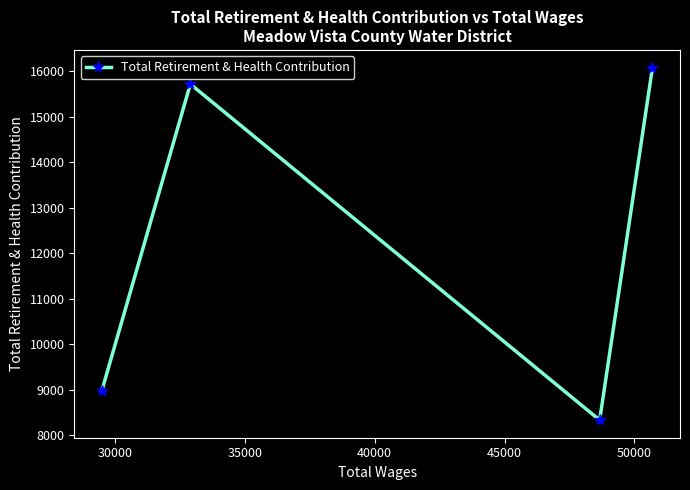

What is the difference between the second highest and minimum values?

7384